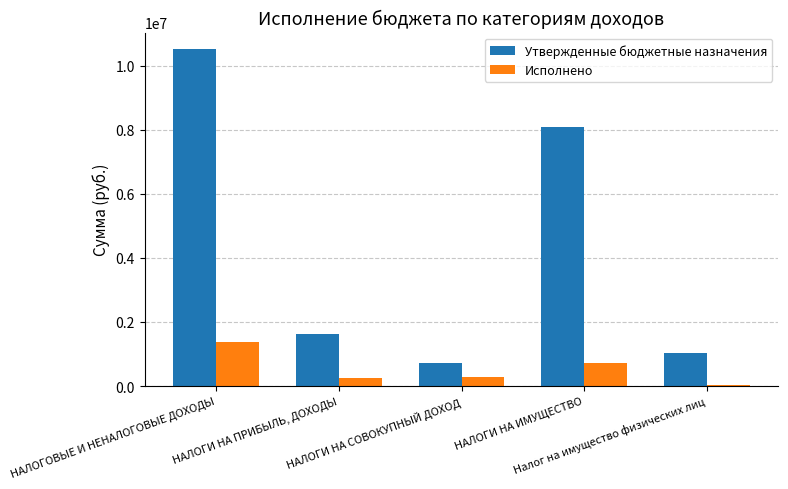

What is the sum of all Исполнено values?

2645444.6